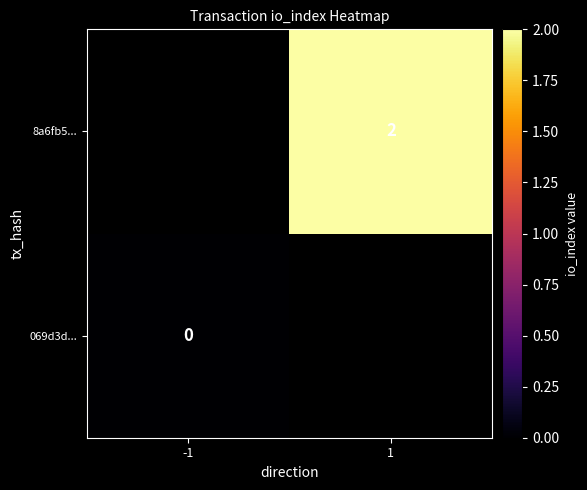

Is the value of 8a6fb5... at 1 greater than the value of 069d3d... at -1?

Yes